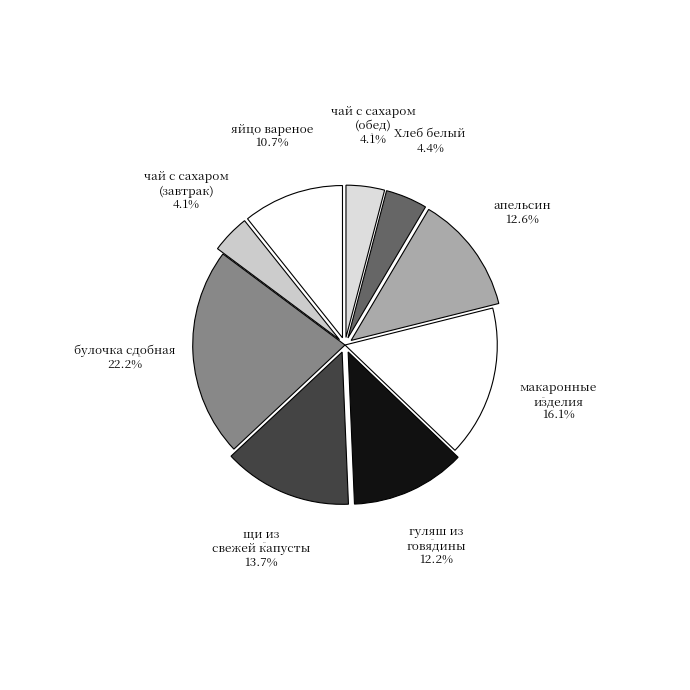

Rank the categories by value from highest to lowest.

булочка сдобная, макаронные изделия отварные, щи на мк/б из свежей капусты со сметаной, апельсин, гуляш из говядины, яйцо вареное, Хлеб белый, чай с сахаром (завтрак), чай с сахаром (обед)